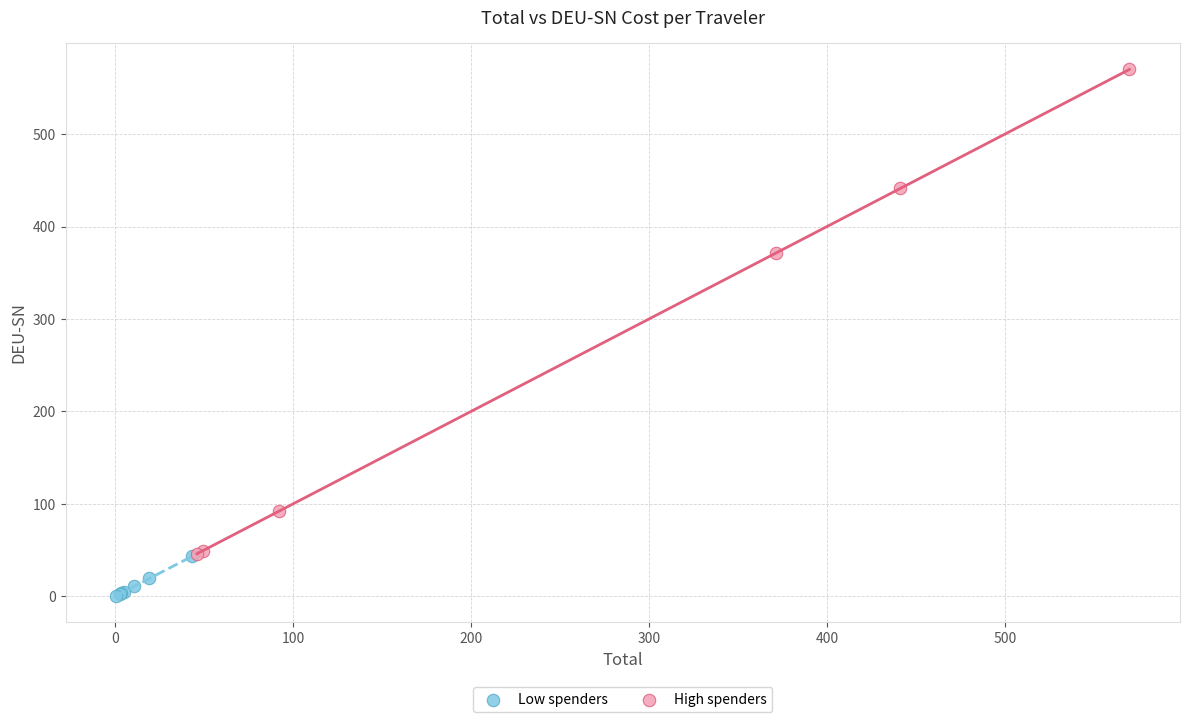

Which series reaches the minimum Y coordinate?

Low spenders